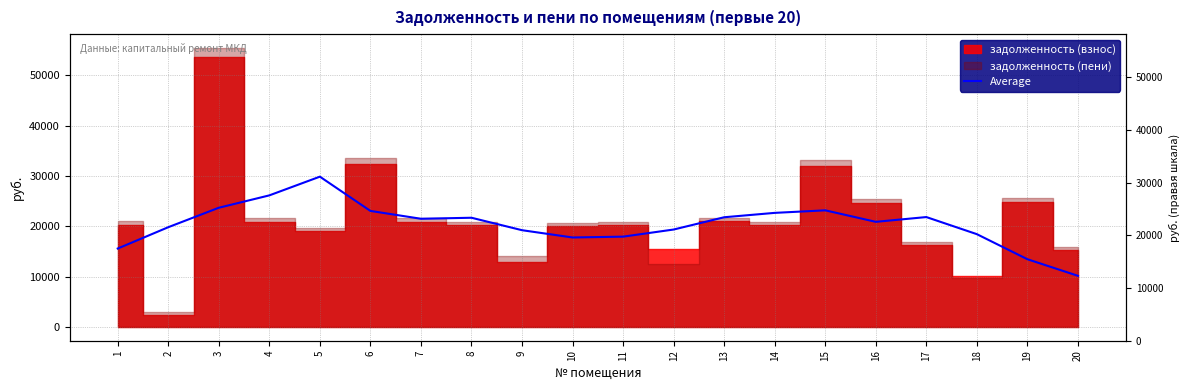

What is the value of the 19th point from the left?

13439.5